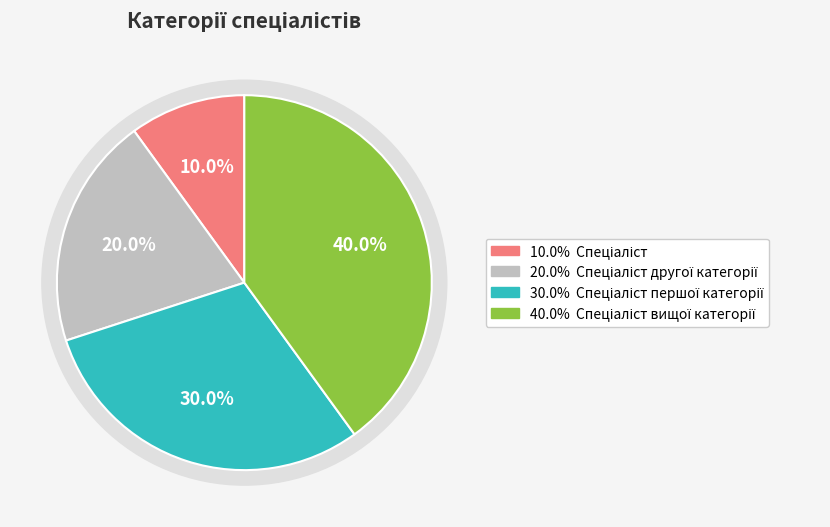

Rank the categories by value from lowest to highest.

Спеціаліст, Спеціаліст другої категорії, Спеціаліст першої категорії, Спеціаліст вищої категорії